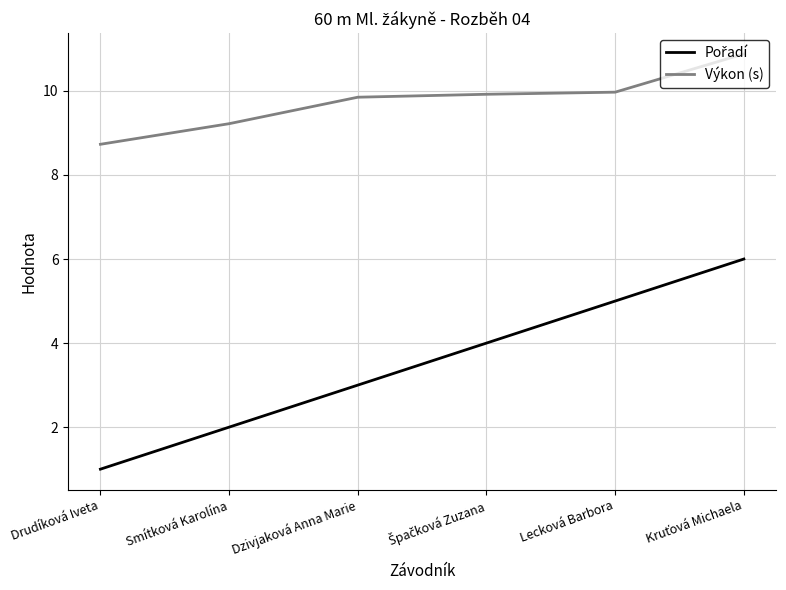

Read the Výkon (s) value at Drudíková Iveta.

8.7